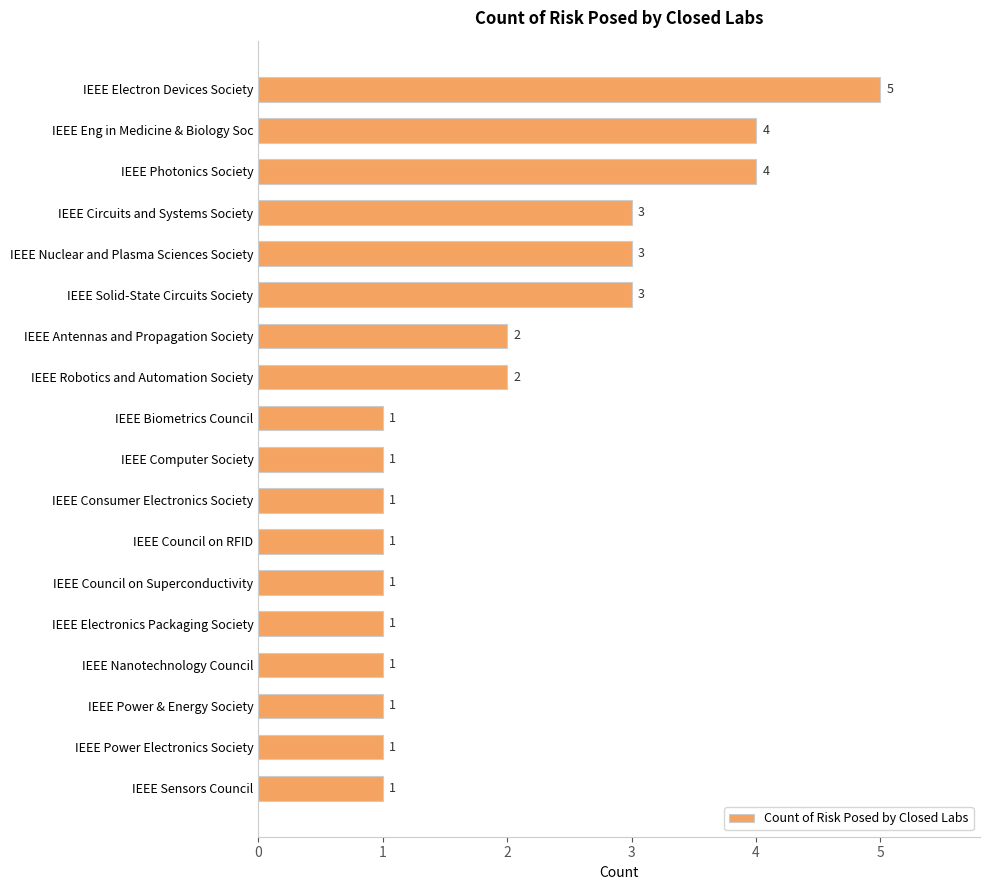

What is the label of the 3rd bar from the bottom?

IEEE Power & Energy Society